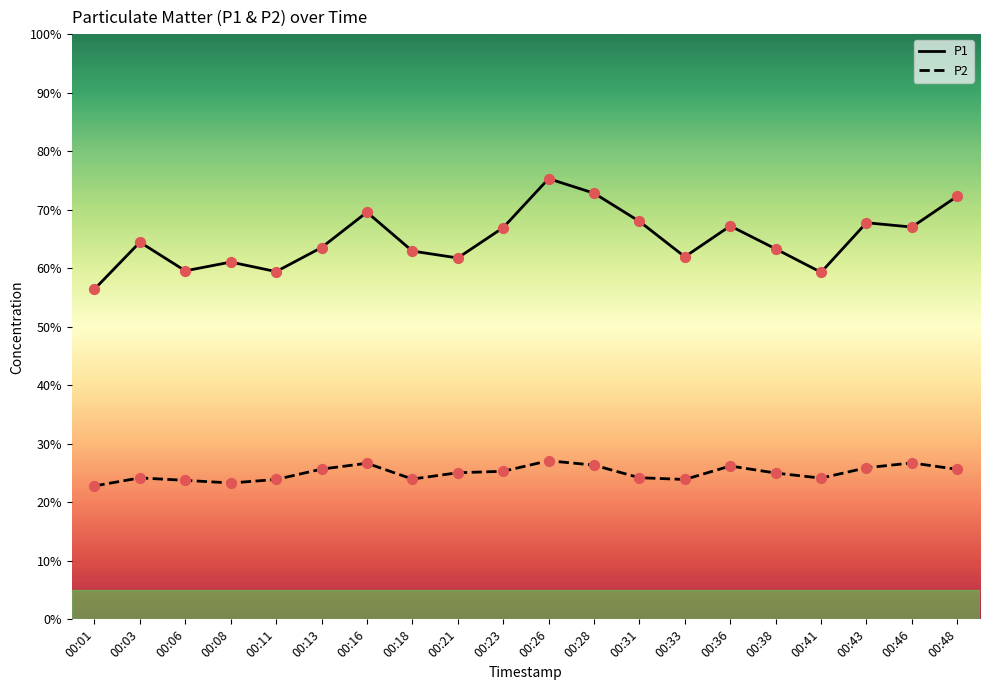

What is the total value across all series at 00:01?

79.2